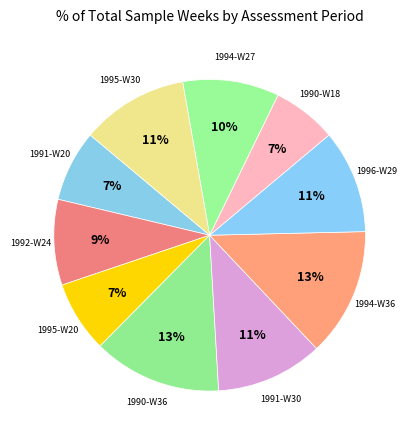

Which slice is the smallest?

1990-W18